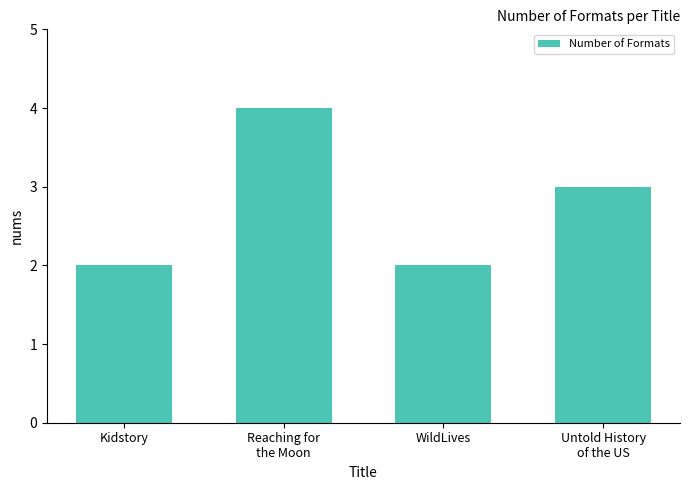

What is the difference between the values at WildLives and Reaching for
the Moon?

2